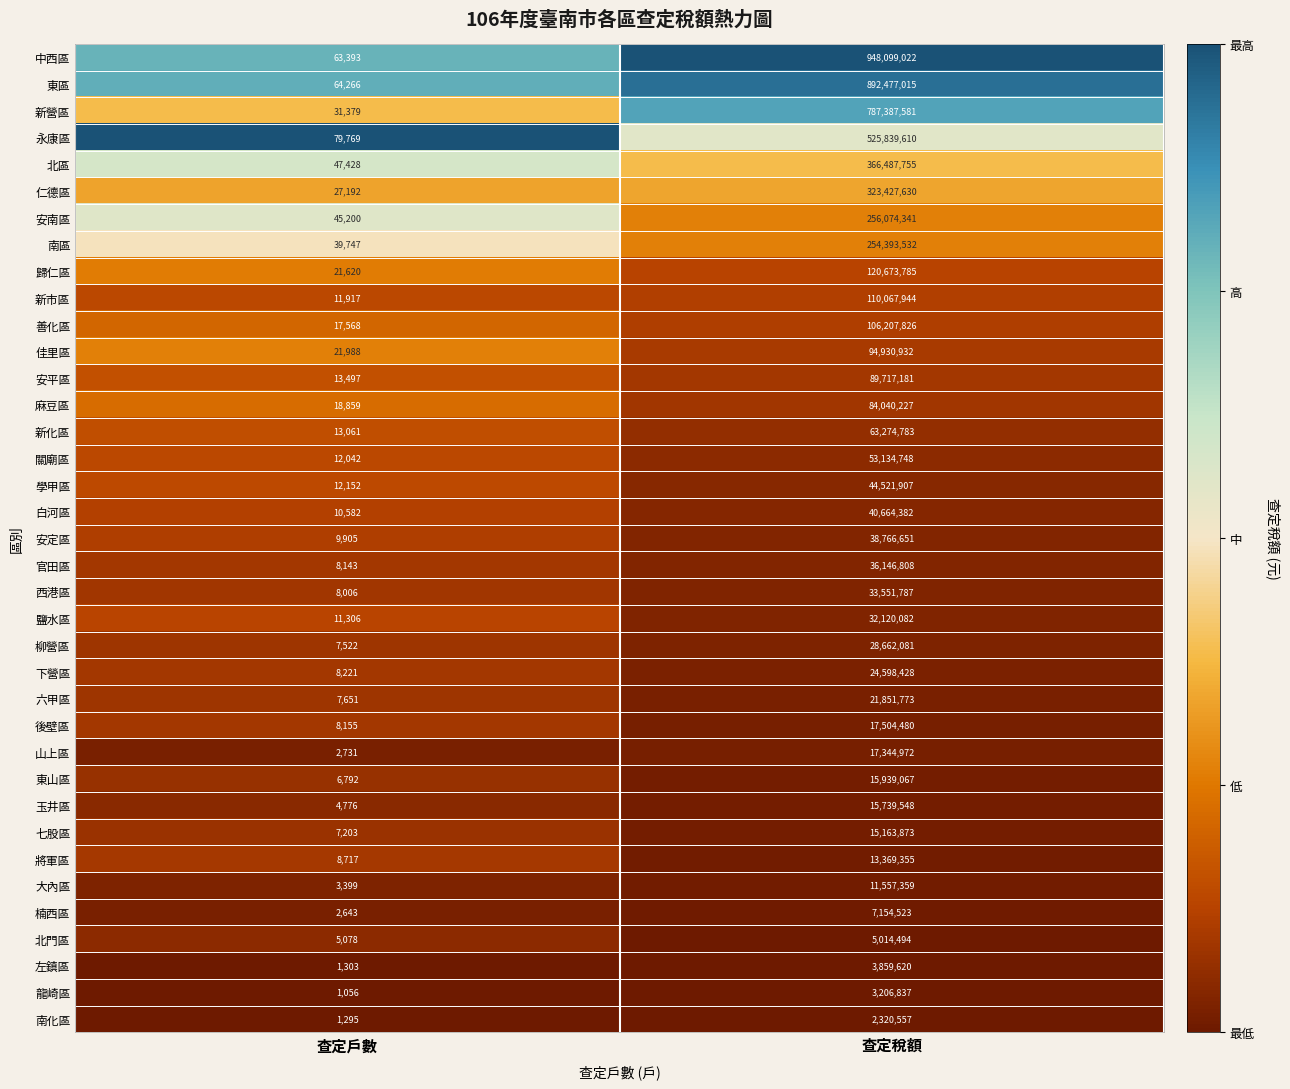

What is the difference between the highest and lowest values at 查定稅額?

945778465